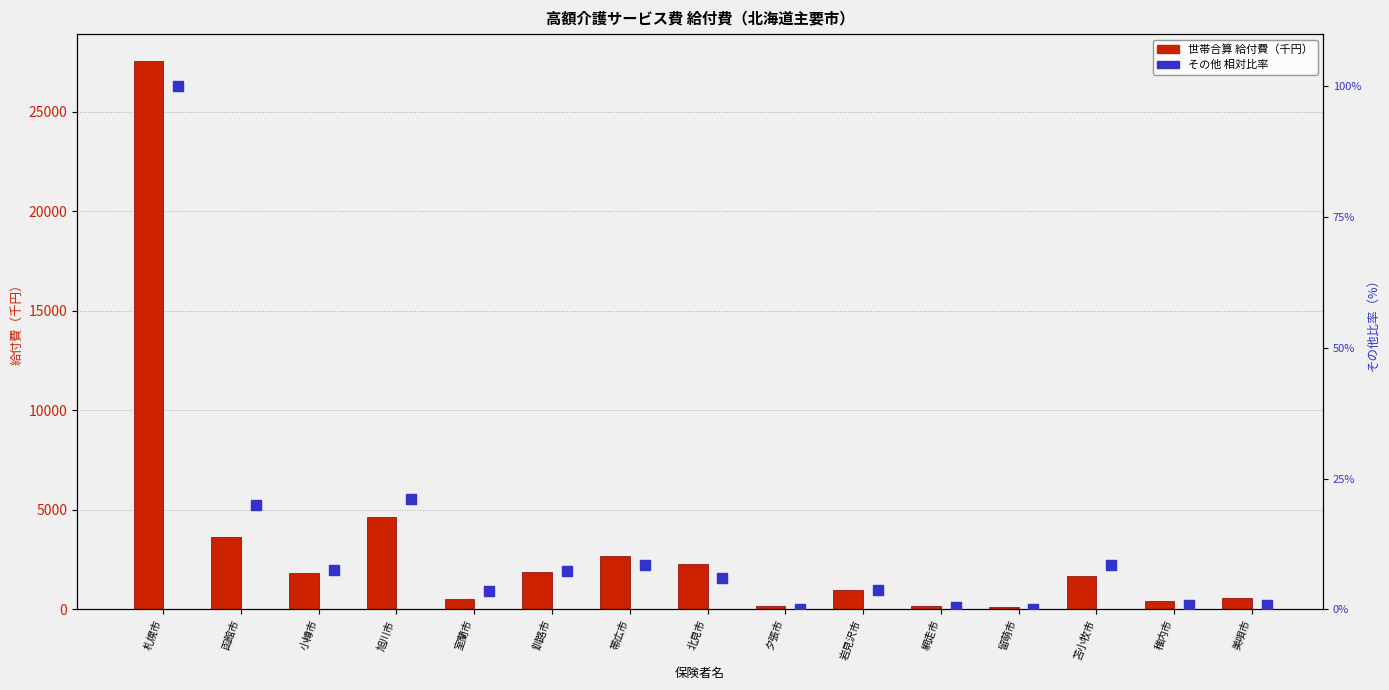

At how many categories does at least one series exceed 16257?

1